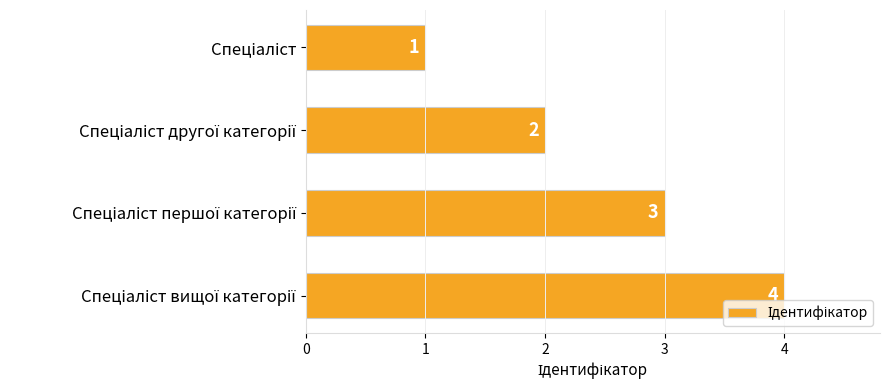

What is the sum of all values?

10